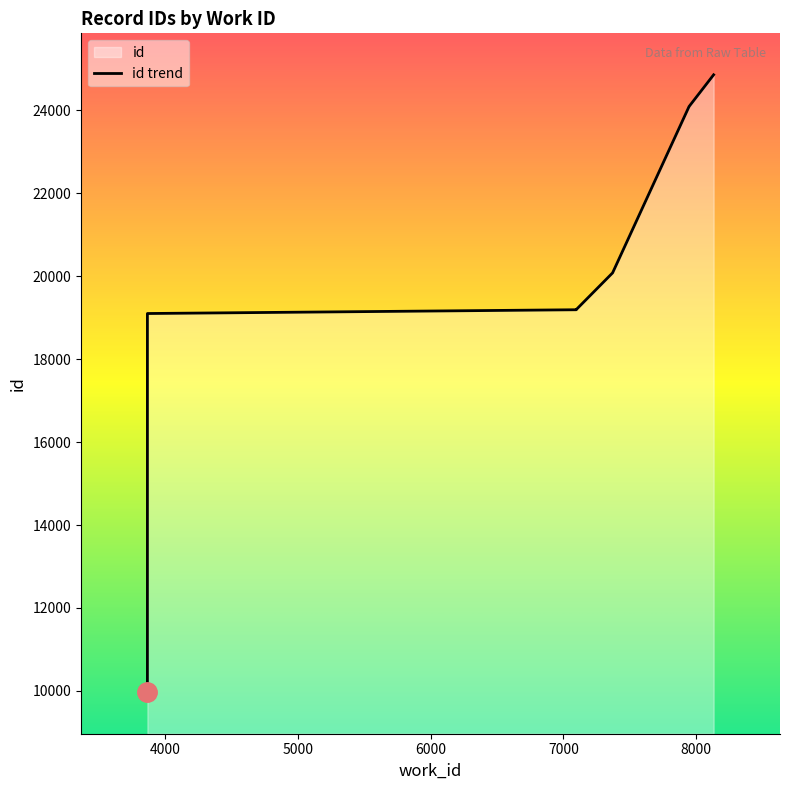

What value does the data have at 3866?

10005